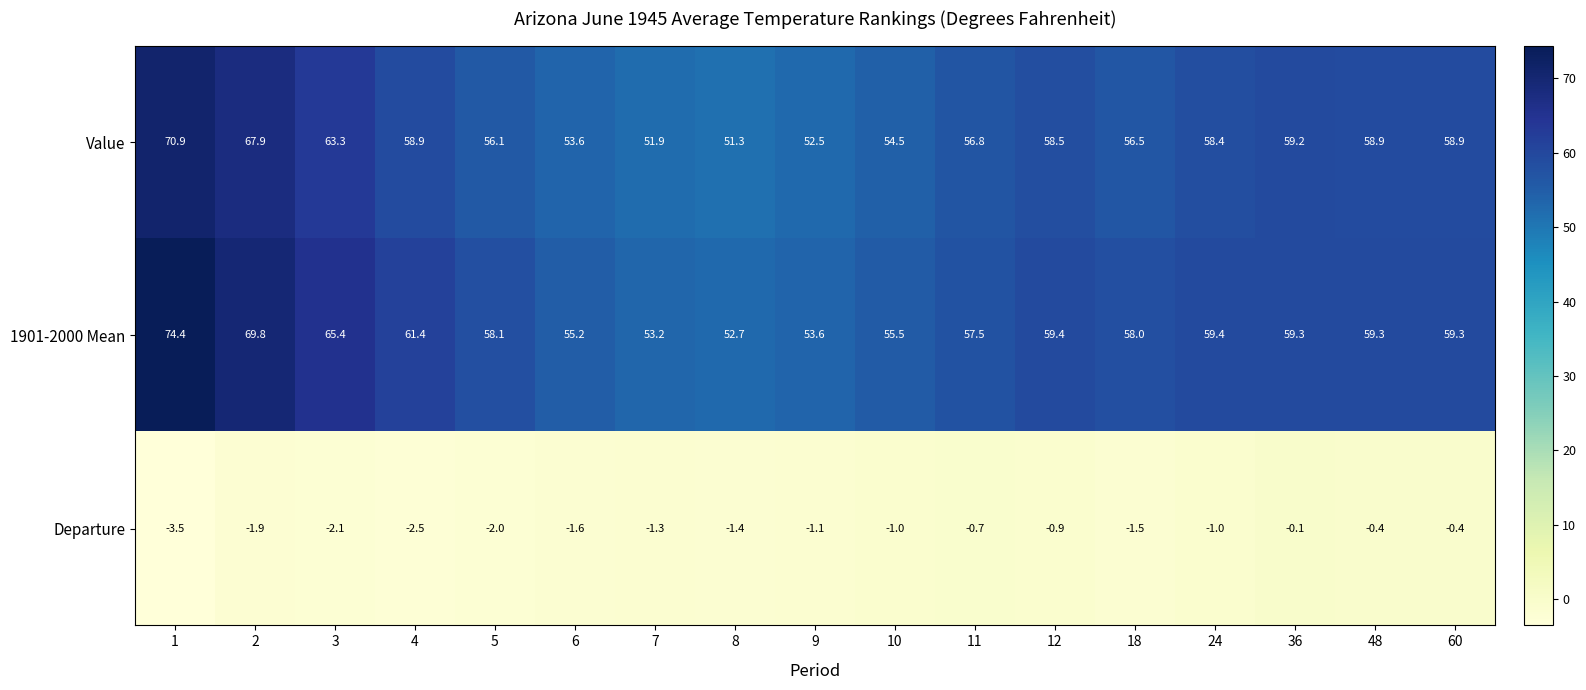

What is the sum of all 1901-2000 Mean values?

1011.5